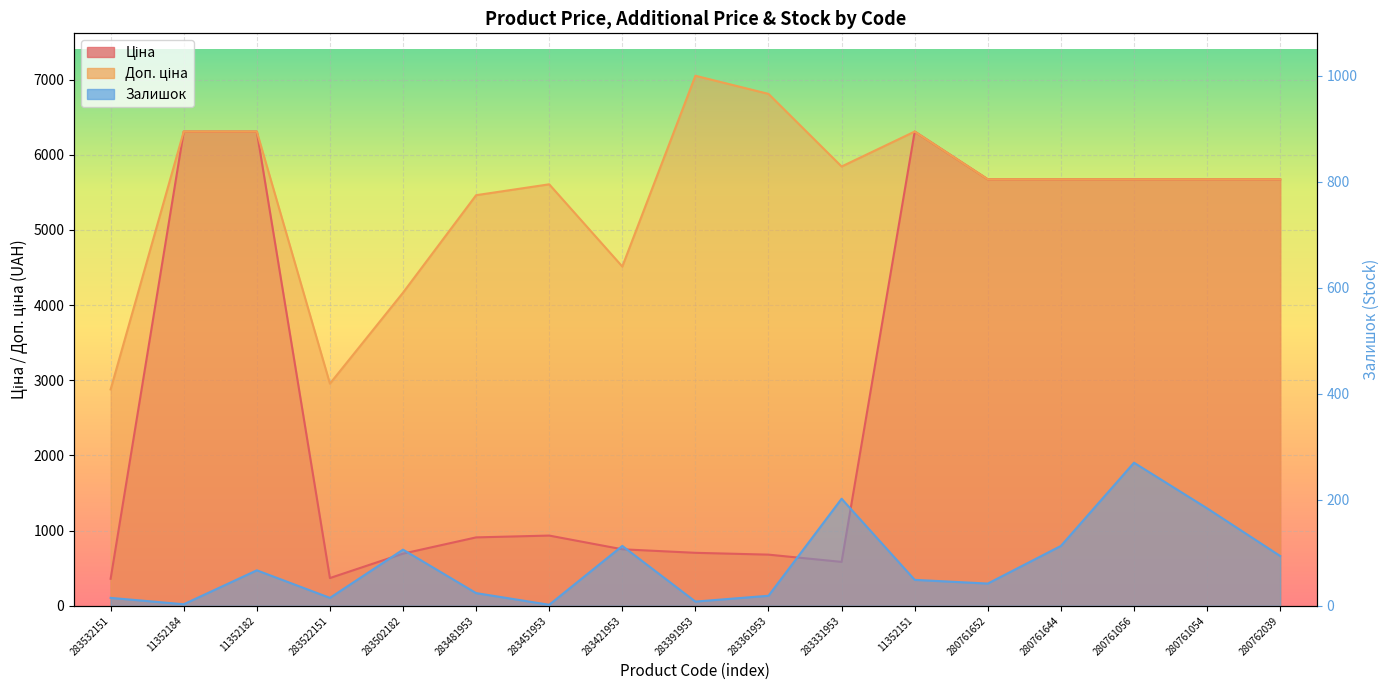

What is the difference between the Залишок values at 280761652 and 283391953?

34.0